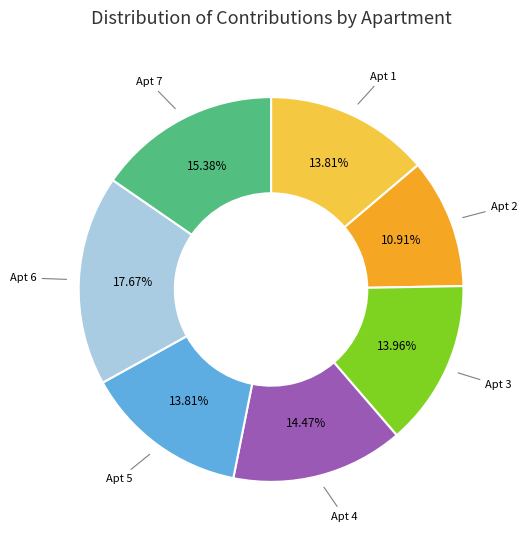

Is there a majority slice in this chart?

No